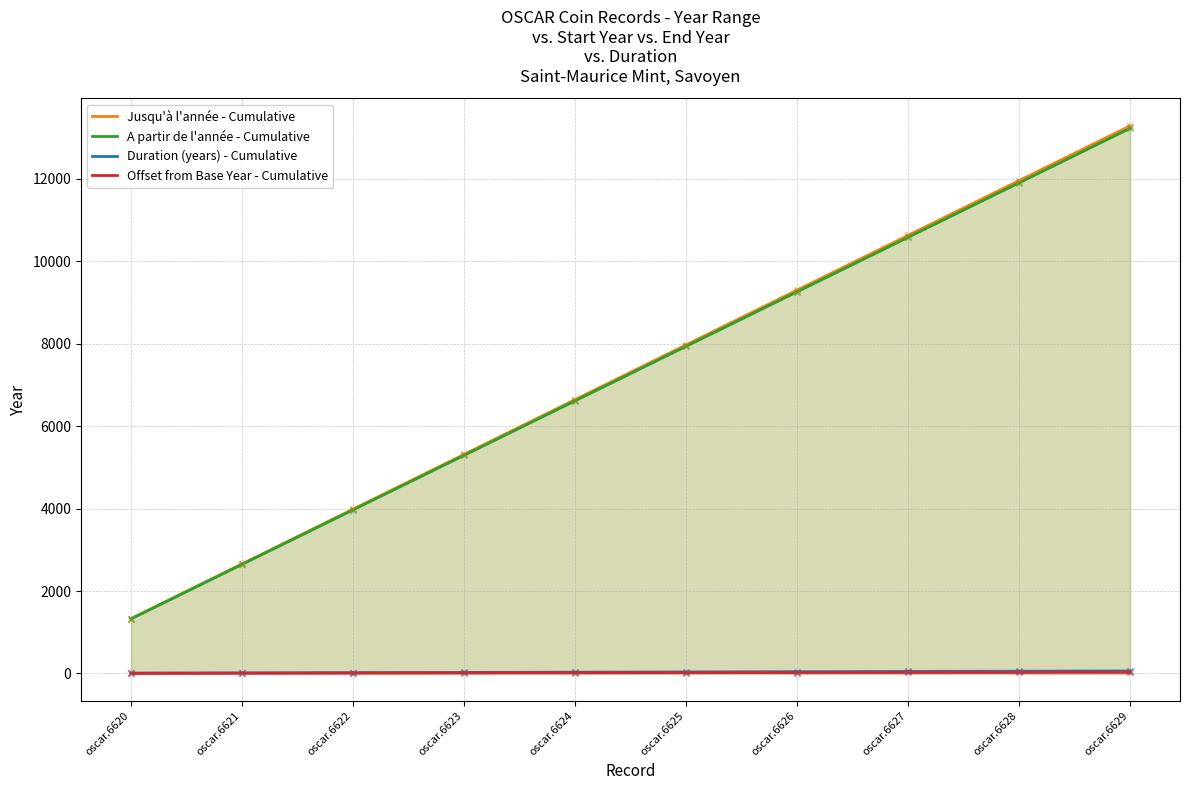

What is the total value across all series at oscar.6628?

23949